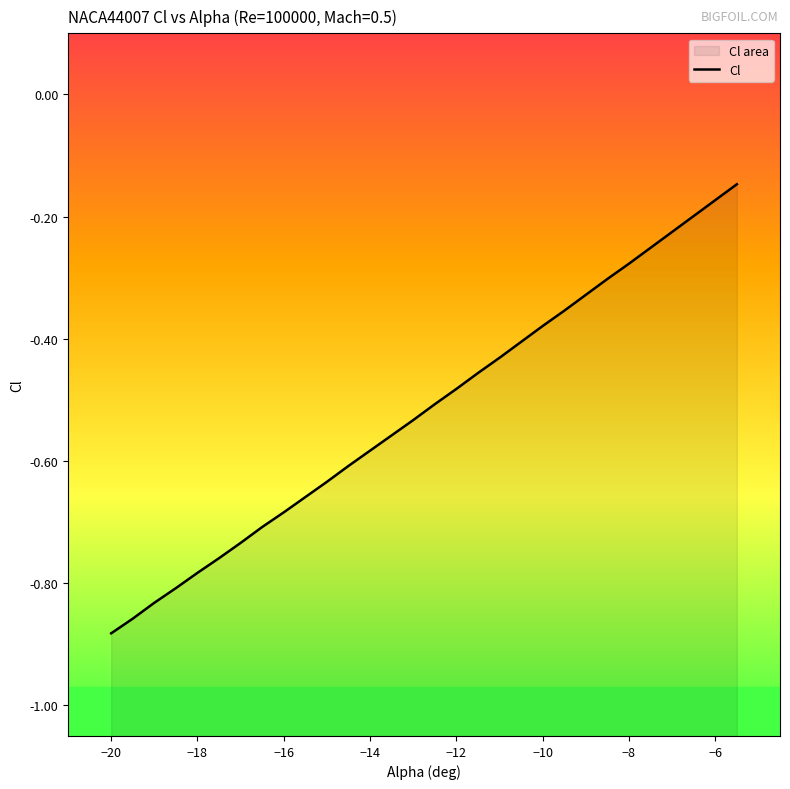

What is the difference between the maximum and minimum values?

0.7